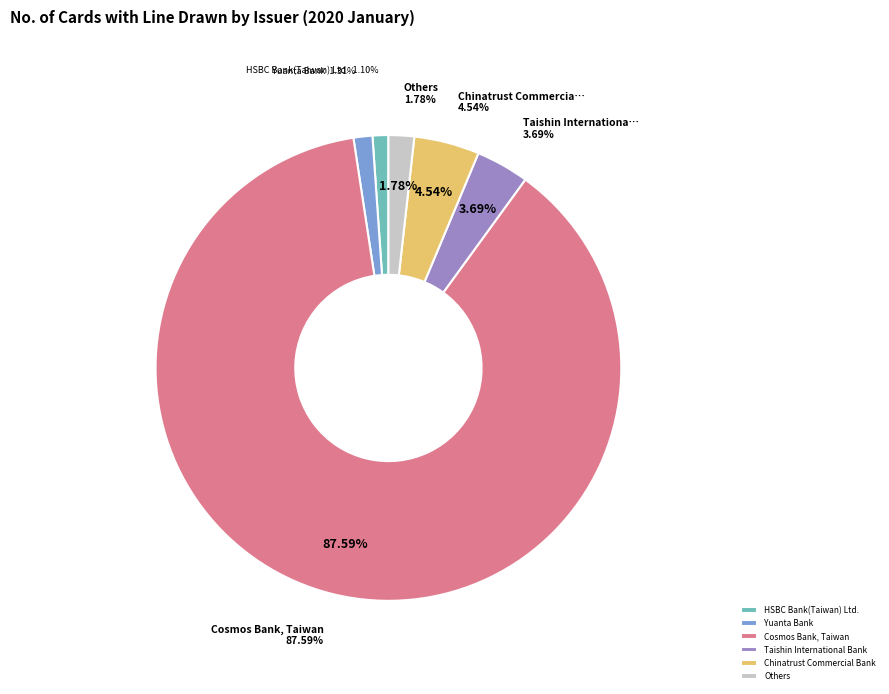

Which category accounts for the majority?

Cosmos Bank, Taiwan